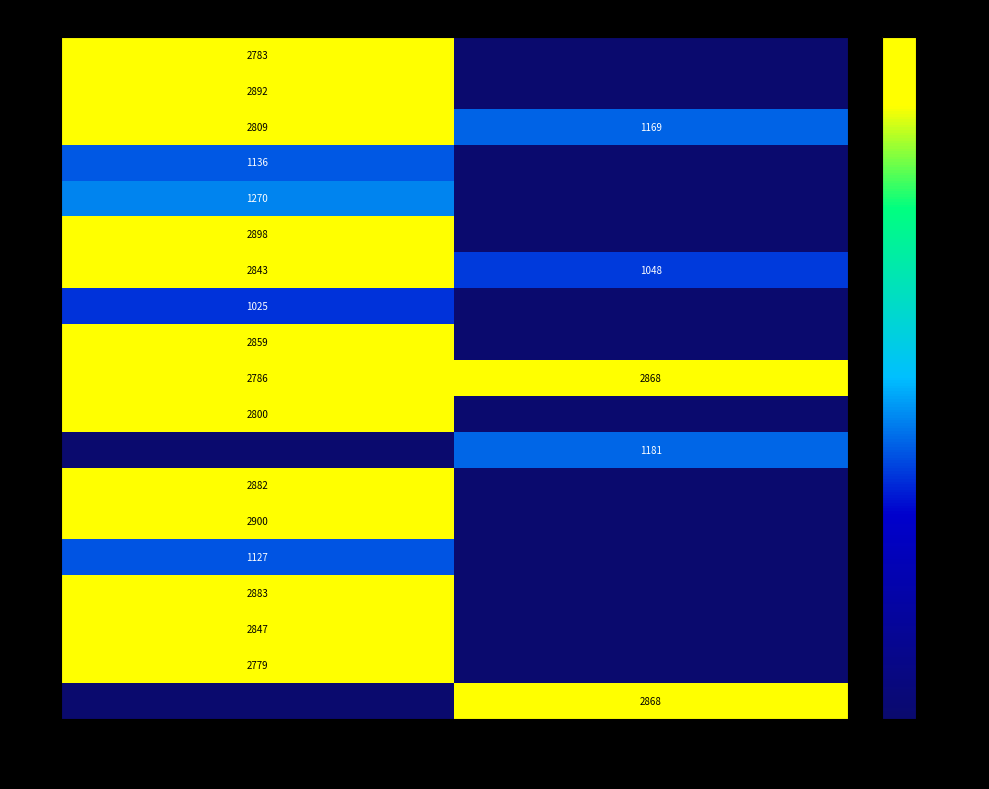

Which category has the highest value in the V.I series?

DETASARE